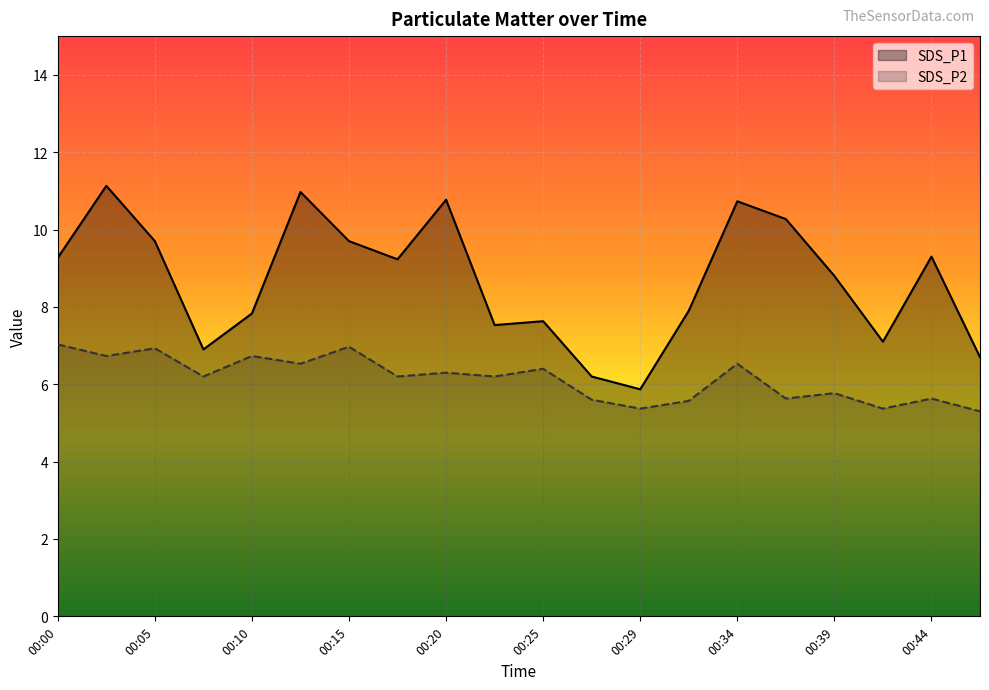

Reading left to right, transcribe all the data shown in this chart.

SDS_P1: 00:00=9.3	00:02=11.1	00:05=9.7	00:07=6.9	00:10=7.8	00:12=11.0	00:15=9.7	00:17=9.2	00:20=10.8	00:22=7.5	00:25=7.6	00:27=6.2	00:29=5.9	00:32=7.9	00:34=10.7	00:37=10.3	00:39=8.8	00:42=7.1	00:44=9.3	00:47=6.7
SDS_P2: 00:00=7.0	00:02=6.7	00:05=6.9	00:07=6.2	00:10=6.7	00:12=6.5	00:15=7.0	00:17=6.2	00:20=6.3	00:22=6.2	00:25=6.4	00:27=5.6	00:29=5.4	00:32=5.6	00:34=6.5	00:37=5.6	00:39=5.8	00:42=5.4	00:44=5.6	00:47=5.3